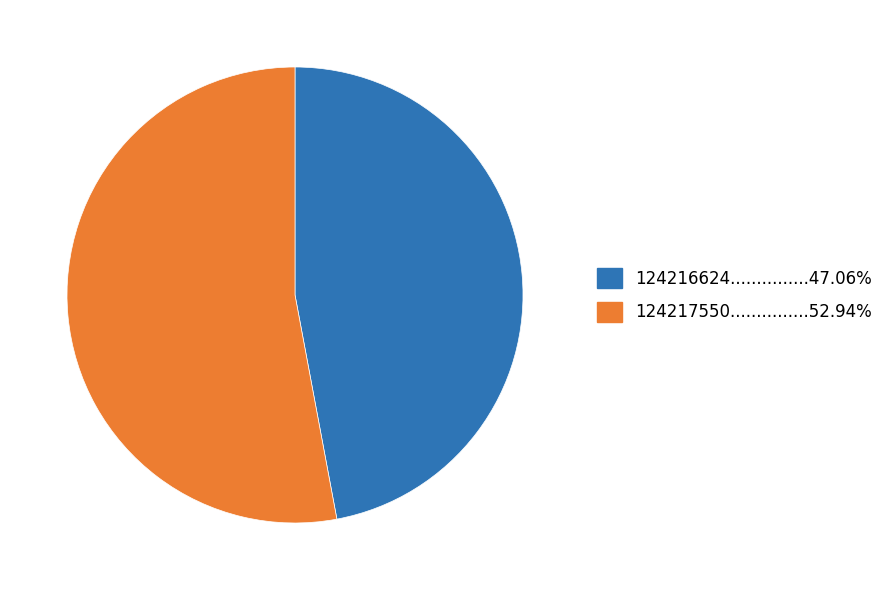

Is there any slice that represents more than half of the pie?

Yes